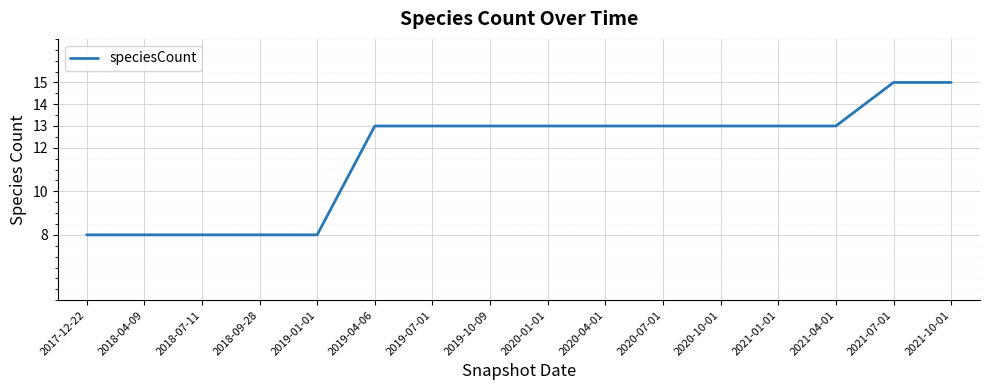

Reading left to right, list all the values displayed in this chart.

8	8	8	8	8	13	13	13	13	13	13	13	13	13	15	15